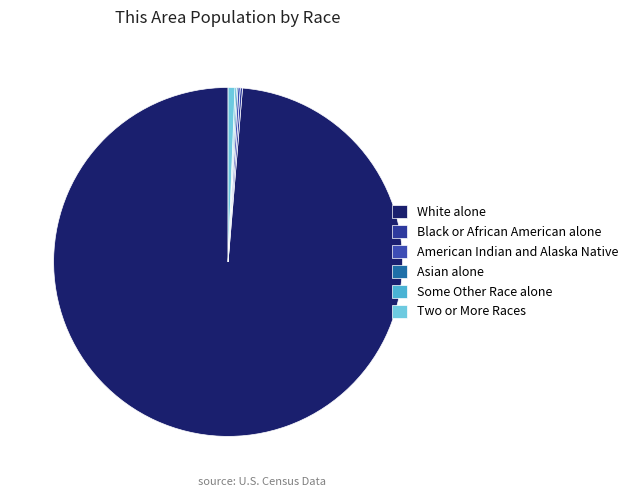

Does Asian alone account for over 50% of the chart?

No